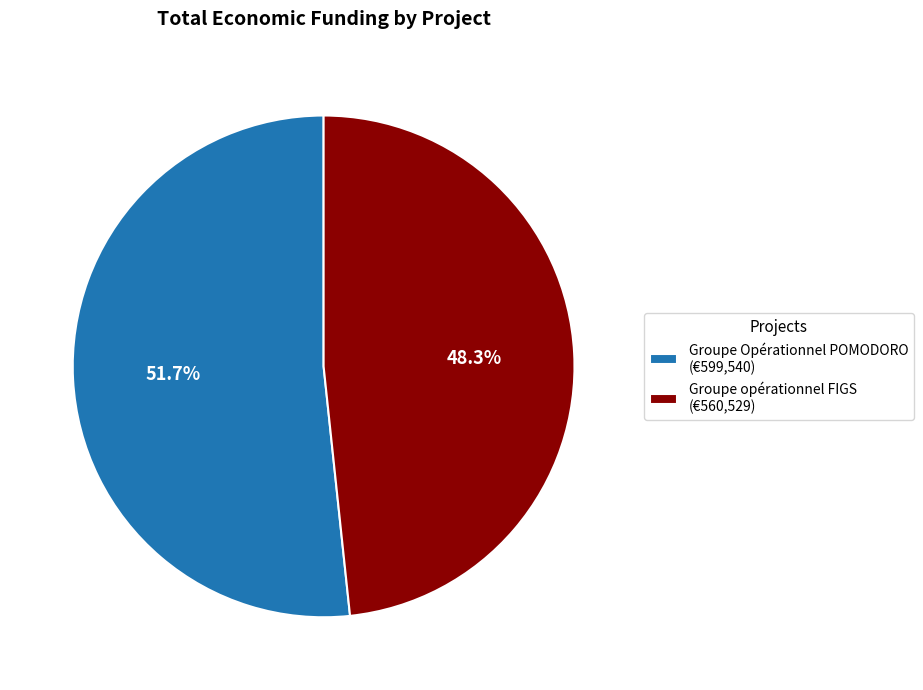

Is it true that Groupe Opérationnel POMODORO is 52% of the pie?

True